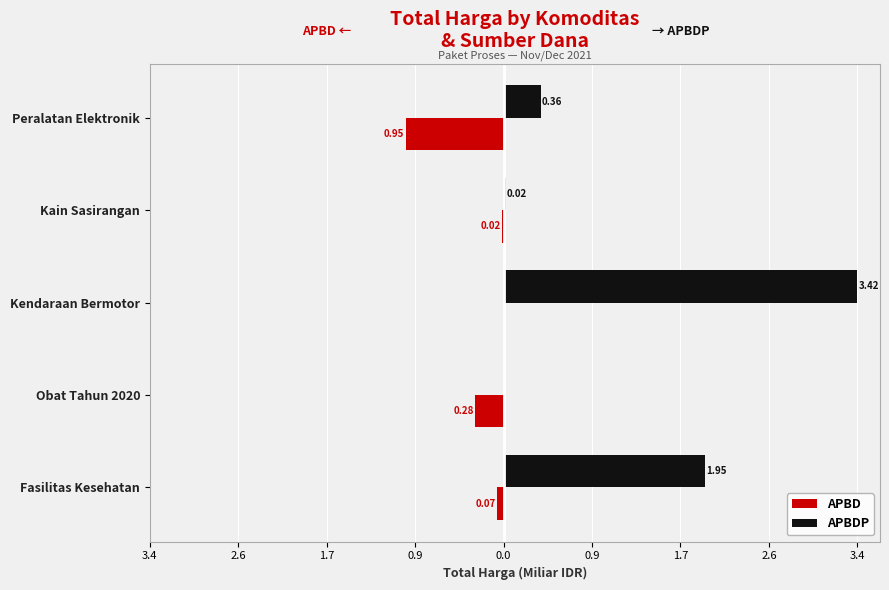

What are all the series names shown in the legend?

APBD, APBDP